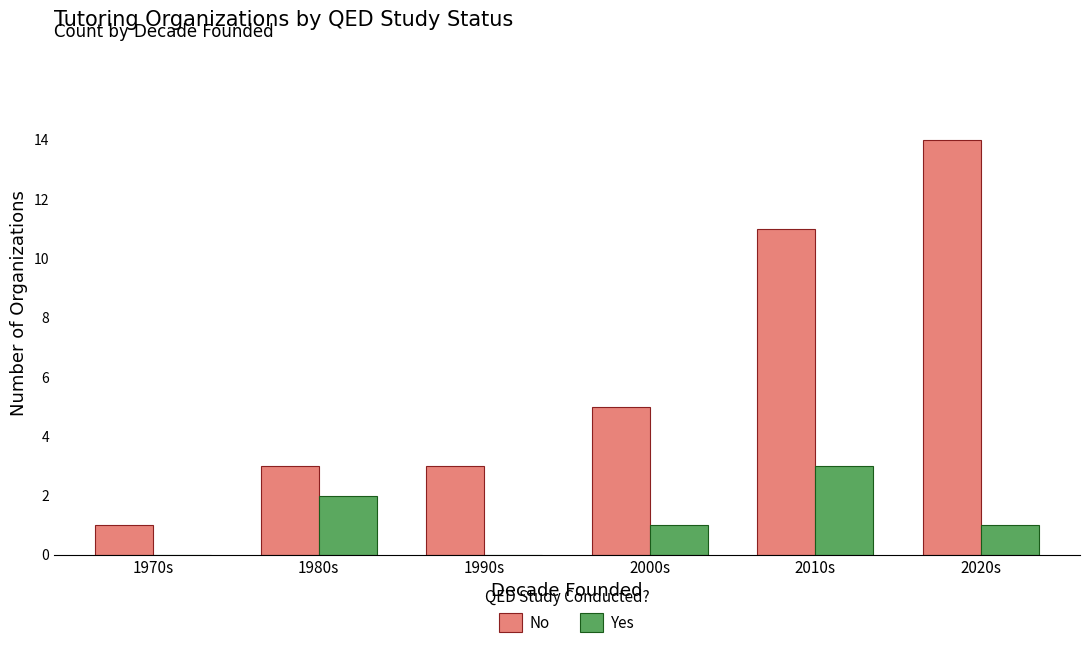

Which series changed the most between 1970s and 1990s?

No